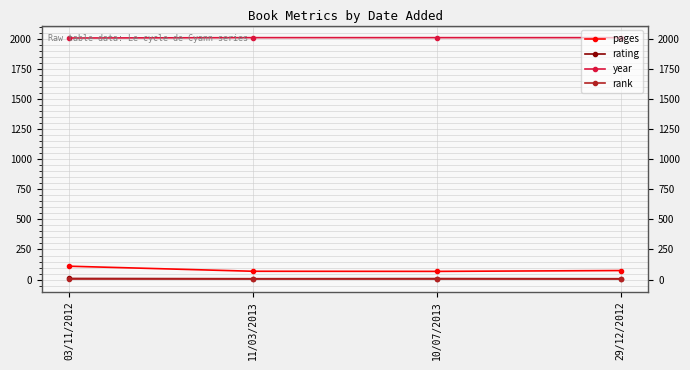

What is the greatest value displayed?

2012